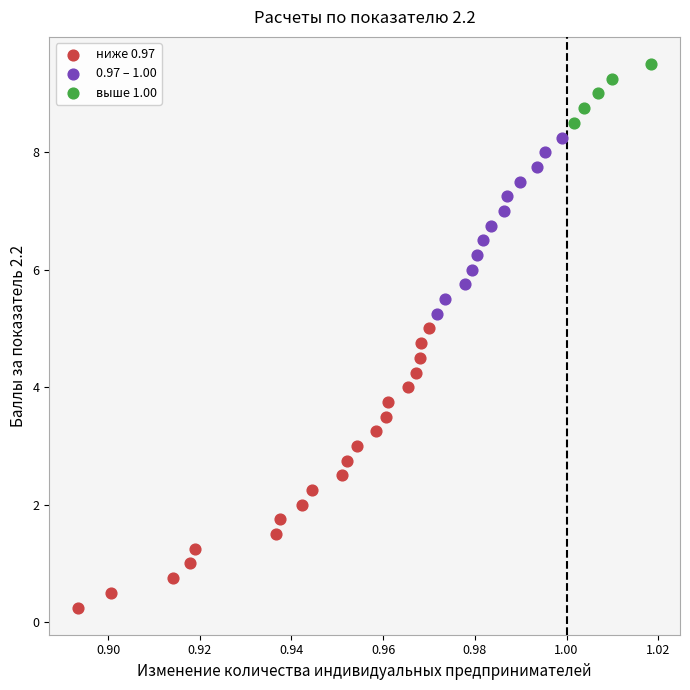

Which series contains the highest Y value?

выше 1.00